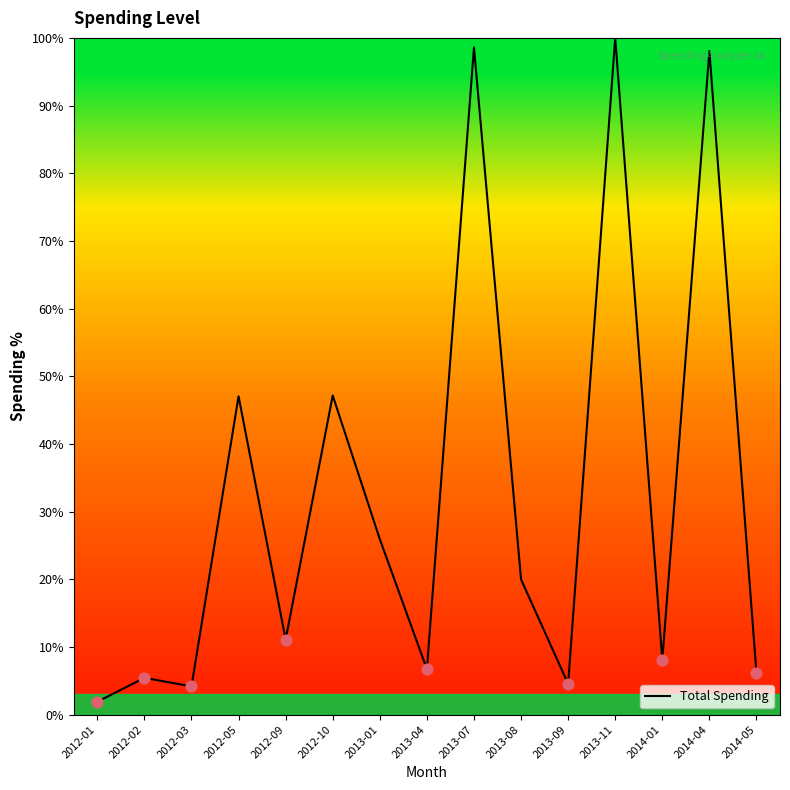

What is the ratio of the value at 2013-07 to the value at 2013-01?

3.8